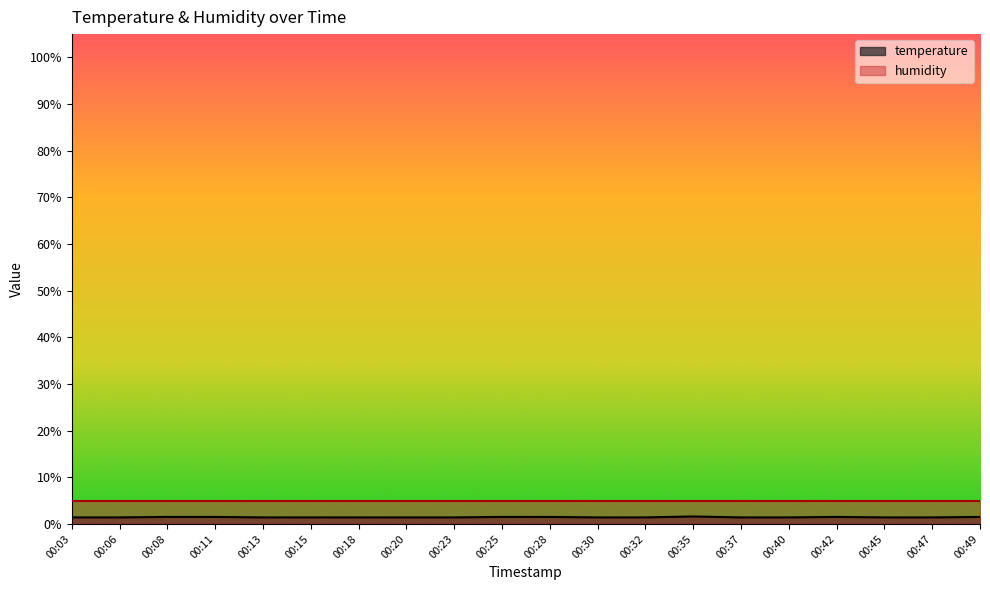

List the labels in order of value, smallest first.

00:03, 00:06, 00:13, 00:15, 00:18, 00:20, 00:23, 00:30, 00:32, 00:37, 00:40, 00:45, 00:47, 00:08, 00:11, 00:25, 00:28, 00:42, 00:49, 00:35